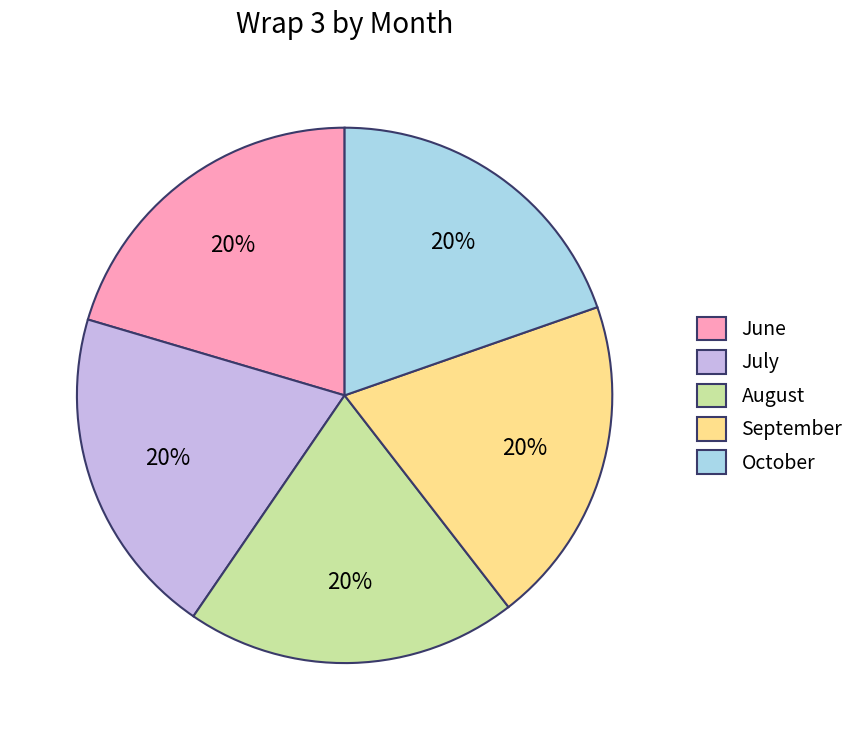

To the nearest percent, what percentage of the pie is July?

20%